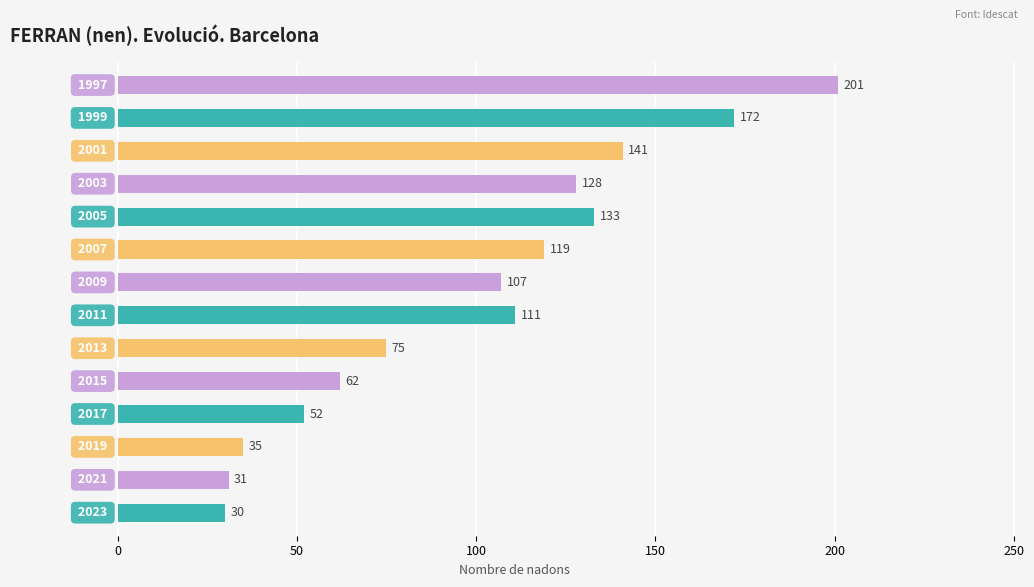

Reading top to bottom, list all the values displayed in this chart.

201	172	141	128	133	119	107	111	75	62	52	35	31	30